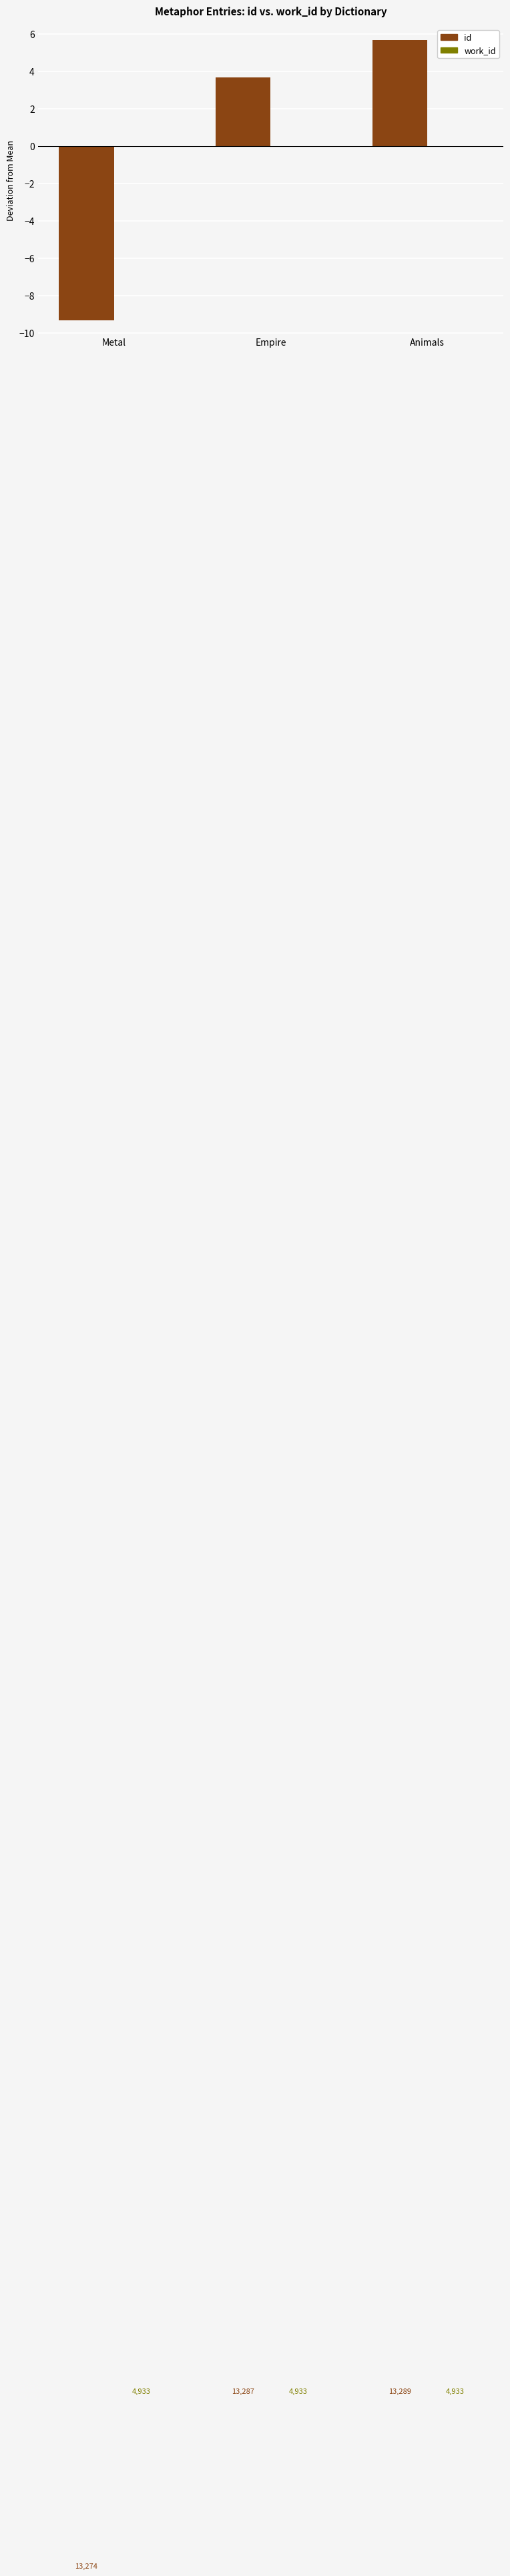

How many bars are there in total?

3